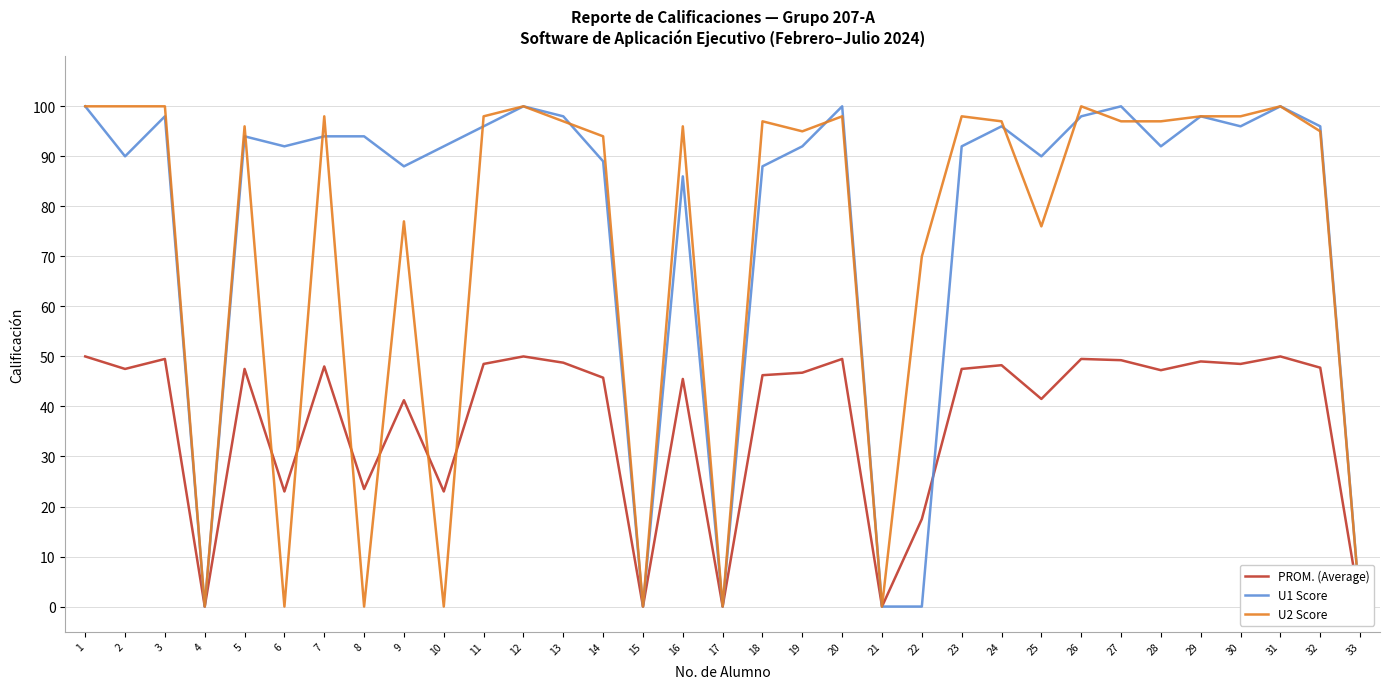

What is the difference between the U2 Score values at 6 and 23?

98.0